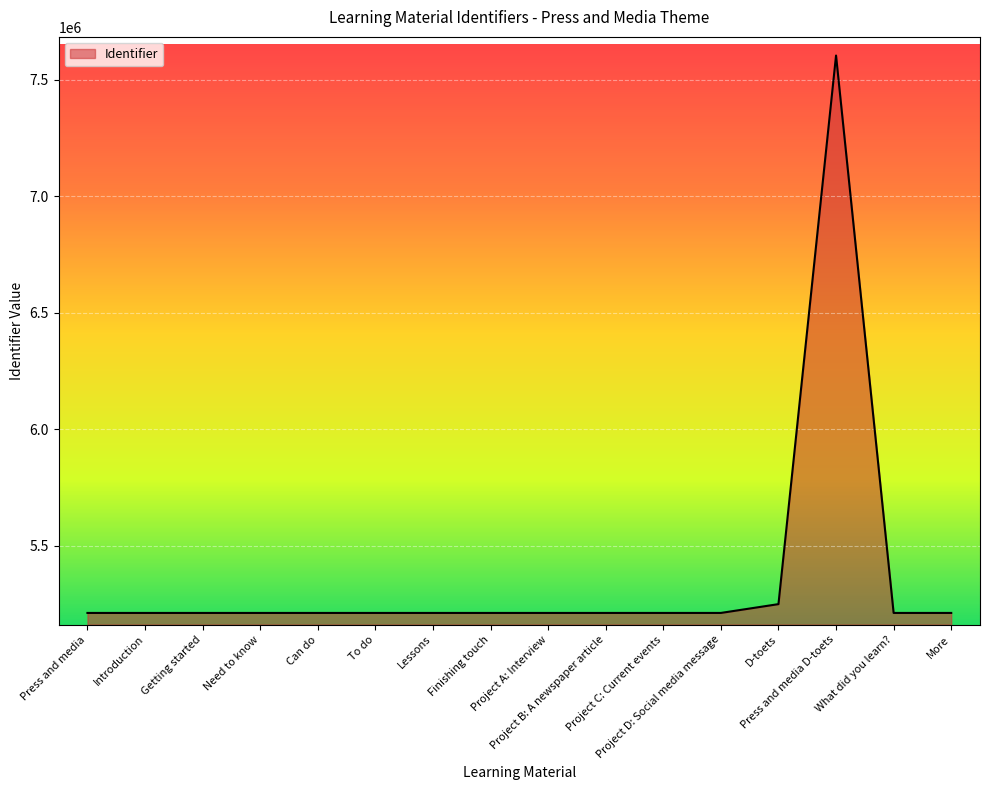

What is the average value?

5363371